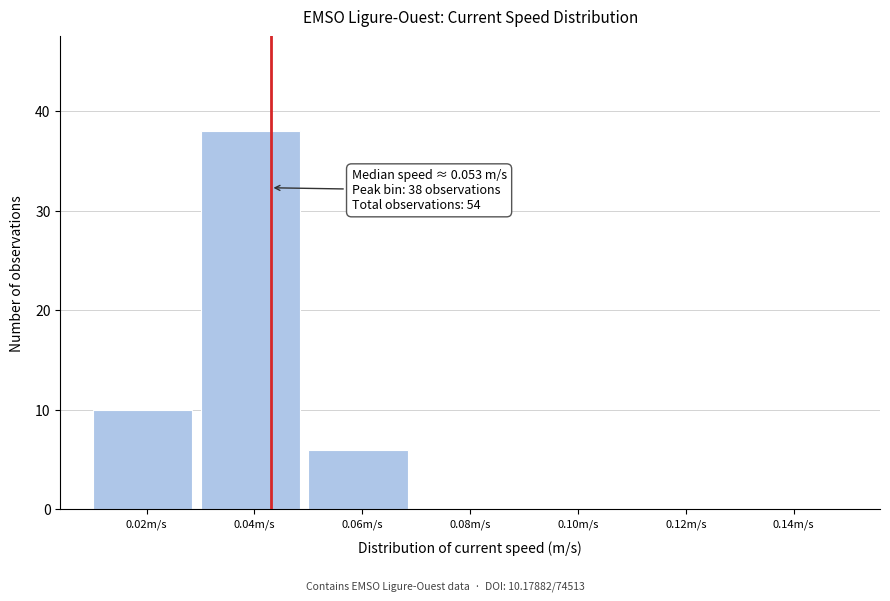

Reading right to left, what are all the values shown in this chart?

0.14m/s=0	0.12m/s=0	0.10m/s=0	0.08m/s=0	0.06m/s=6	0.04m/s=38	0.02m/s=10